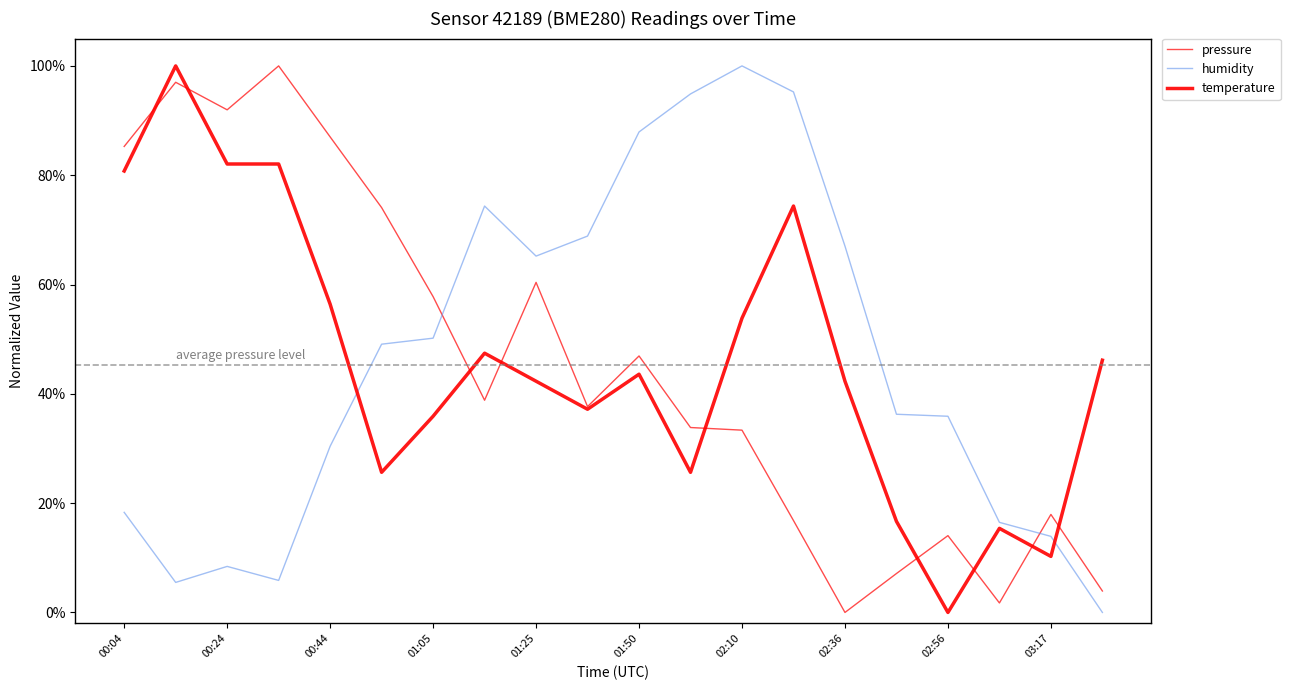

Does the chart have visible grid lines?

No